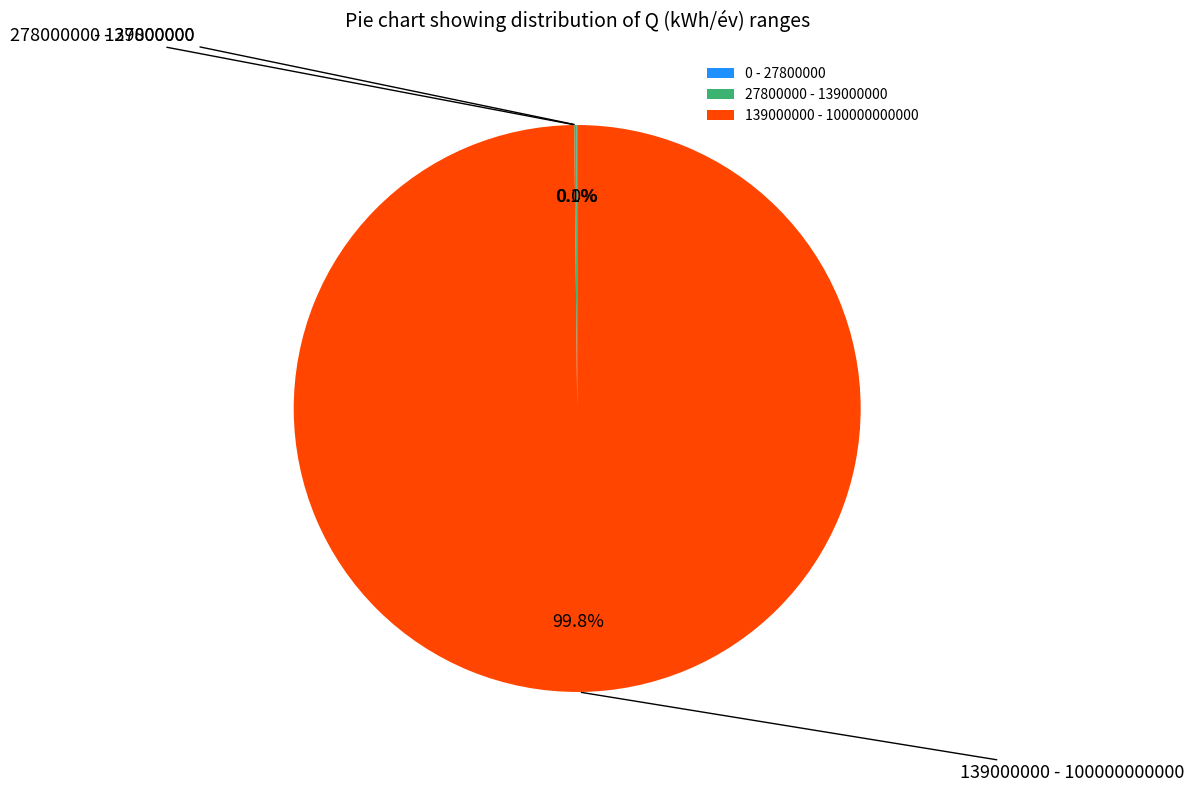

To the nearest percent, what is the difference between the 139000000 - 100000000000 and 0 - 27800000 slice percentages?

100%